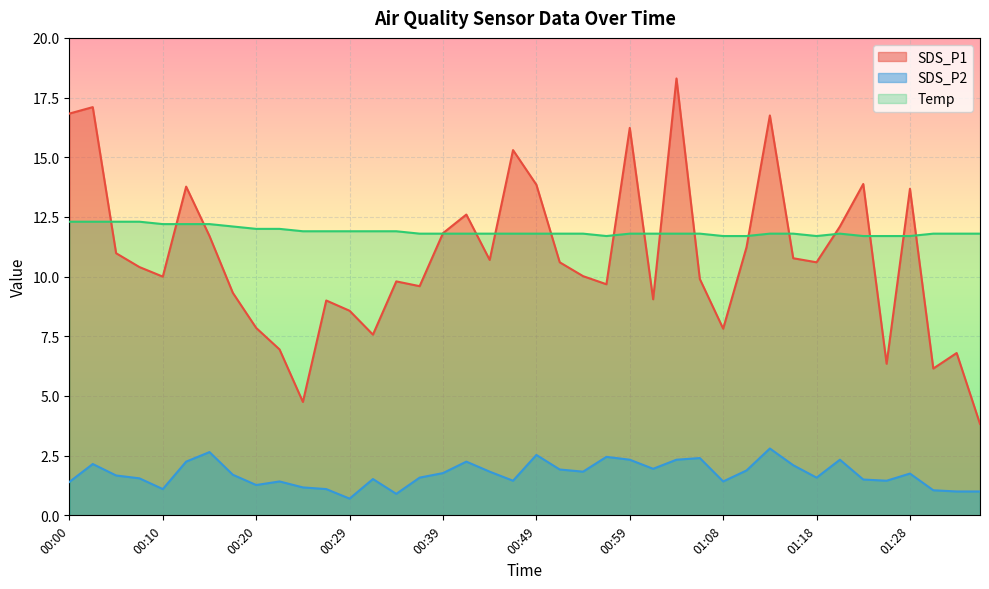

What is the difference between the highest and lowest values at 01:30?

10.8